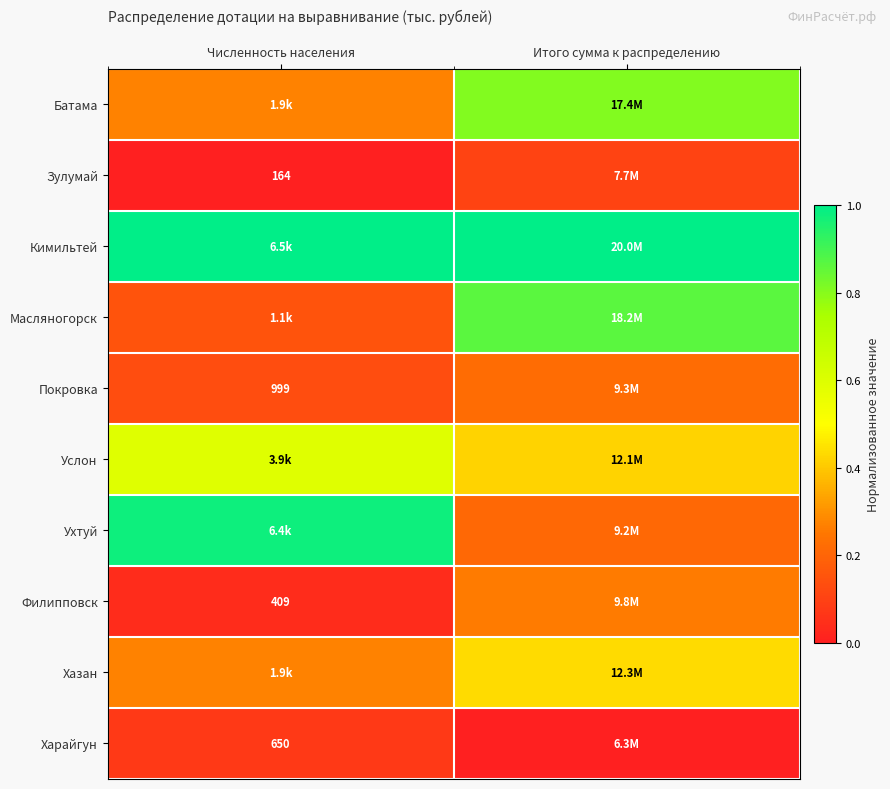

What is the approximate value of Хазан at Численность населения?

0.3